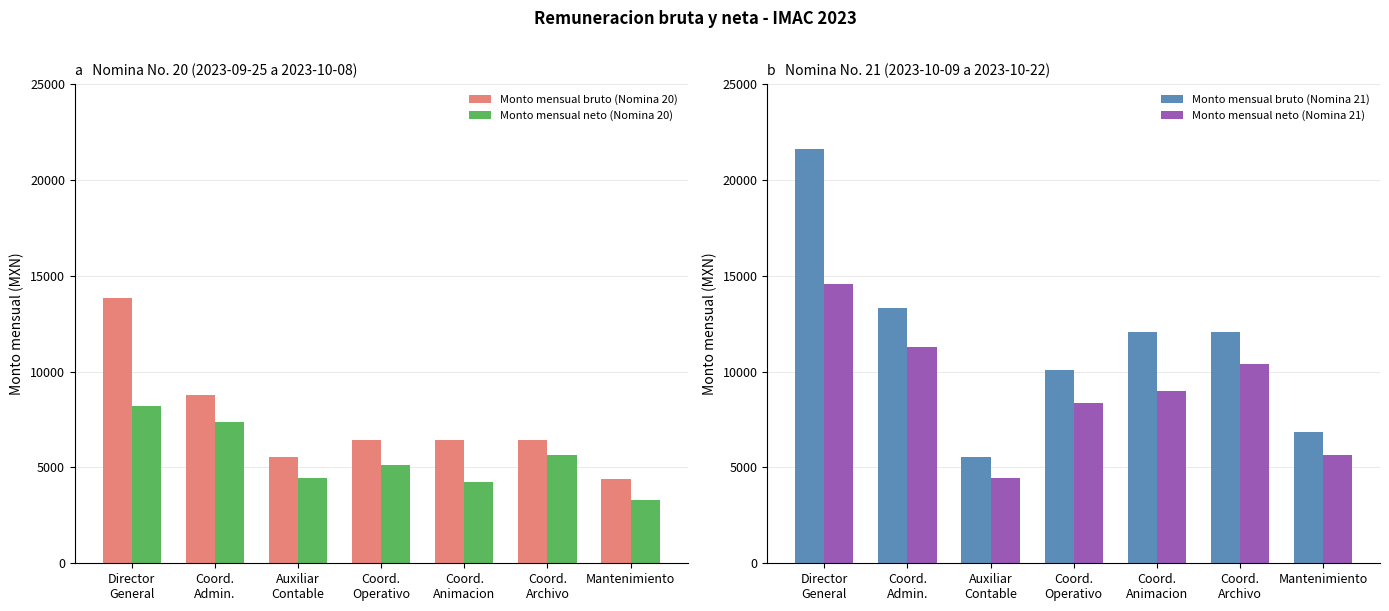

Rank the categories by Monto mensual neto (Nomina 20) value from highest to lowest.

Director
General, Coord.
Admin., Coord.
Archivo, Coord.
Operativo, Auxiliar
Contable, Coord.
Animacion, Mantenimiento